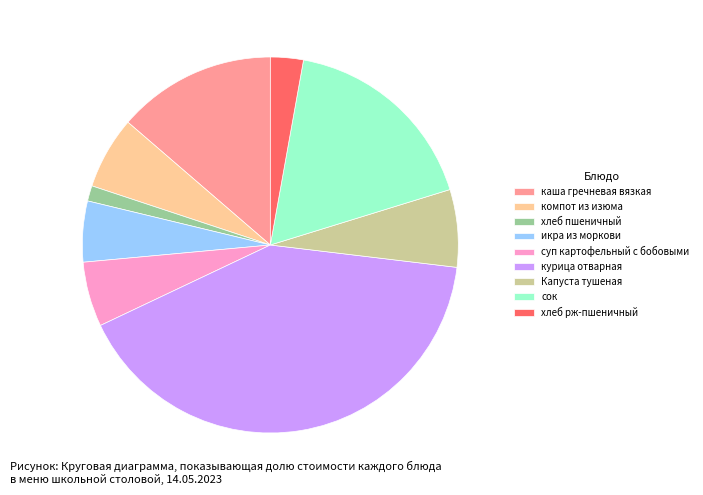

Is it true that сок is 17% of the pie?

True